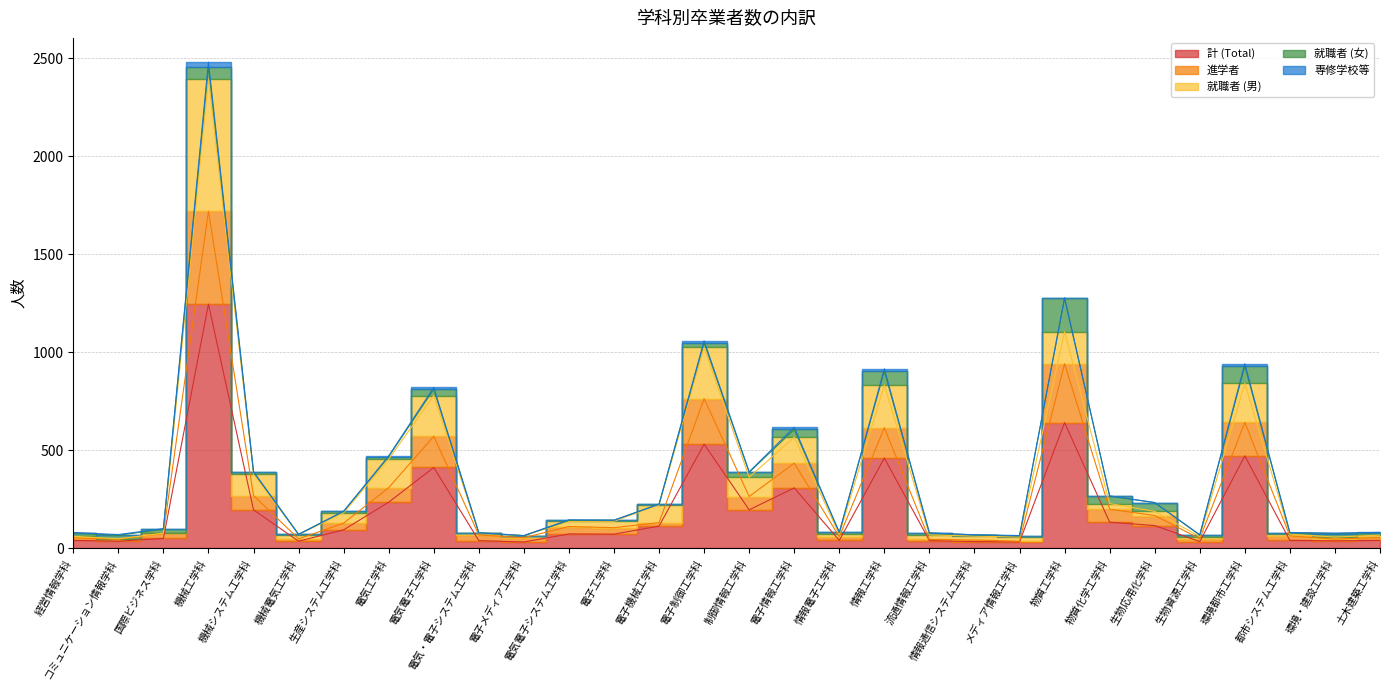

Which series has the largest range (max minus min)?

計 (Total)